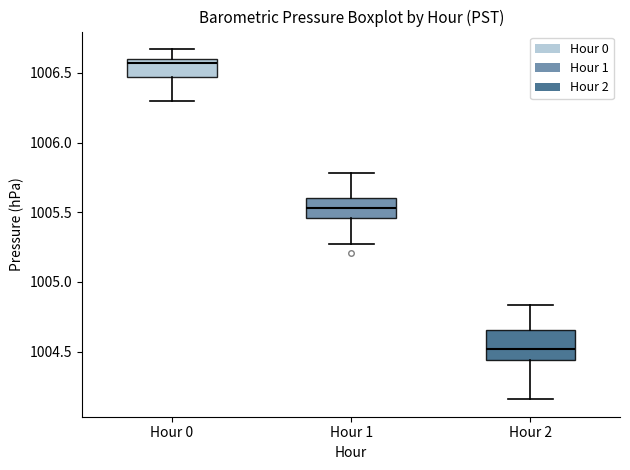

Where does the lower whisker of the box for Hour 1 end on the y-axis? The values are not printed on the chart, so give them approximately, as read against the axis.

1005.25